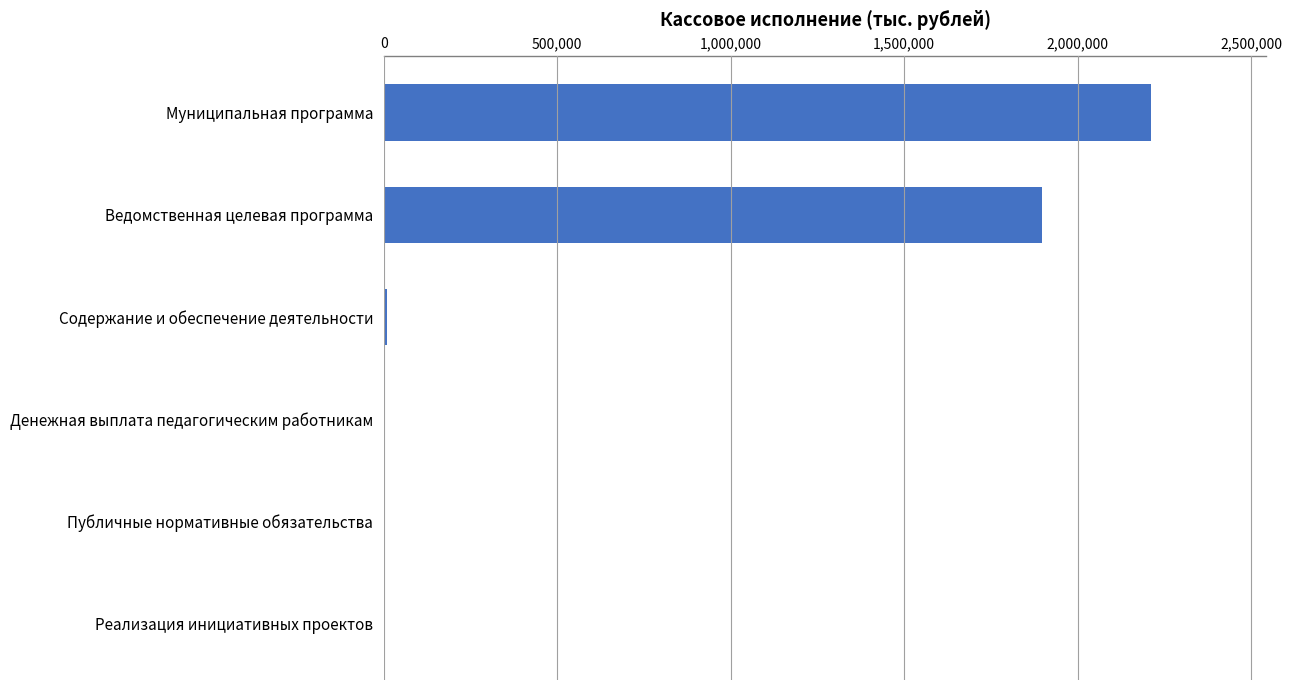

The value at Реализация инициативных проектов is -880268.8. True or false?

False